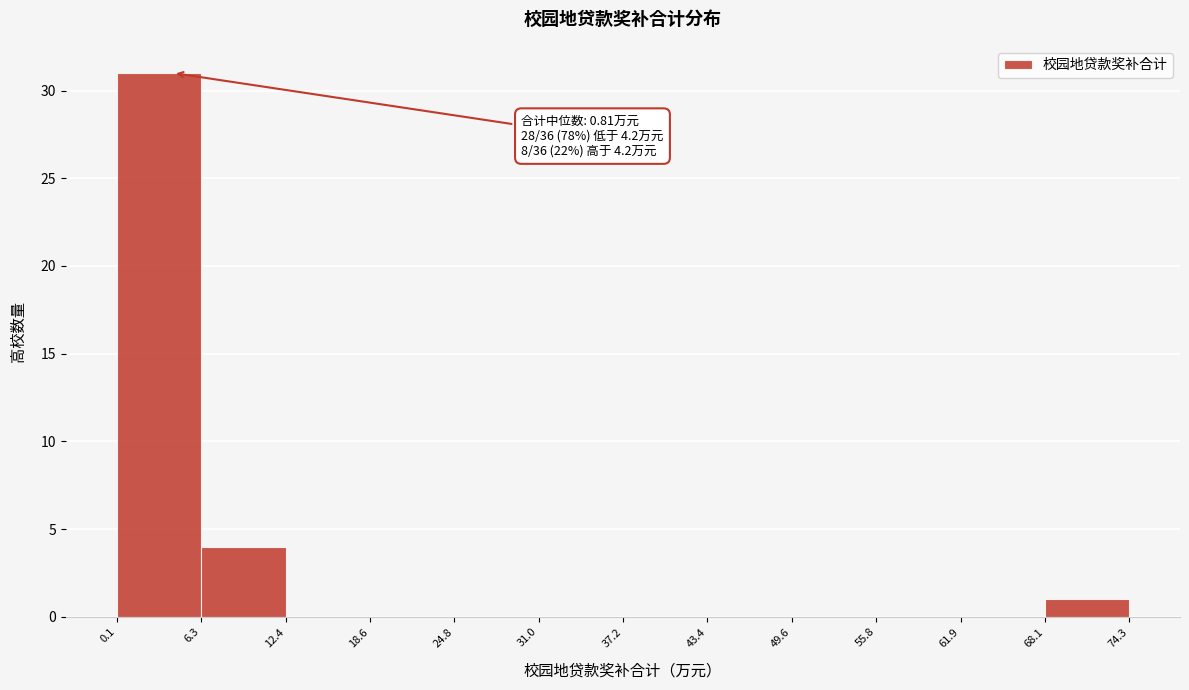

Which range on the x-axis has the tallest bar?

0.1 to 6.3